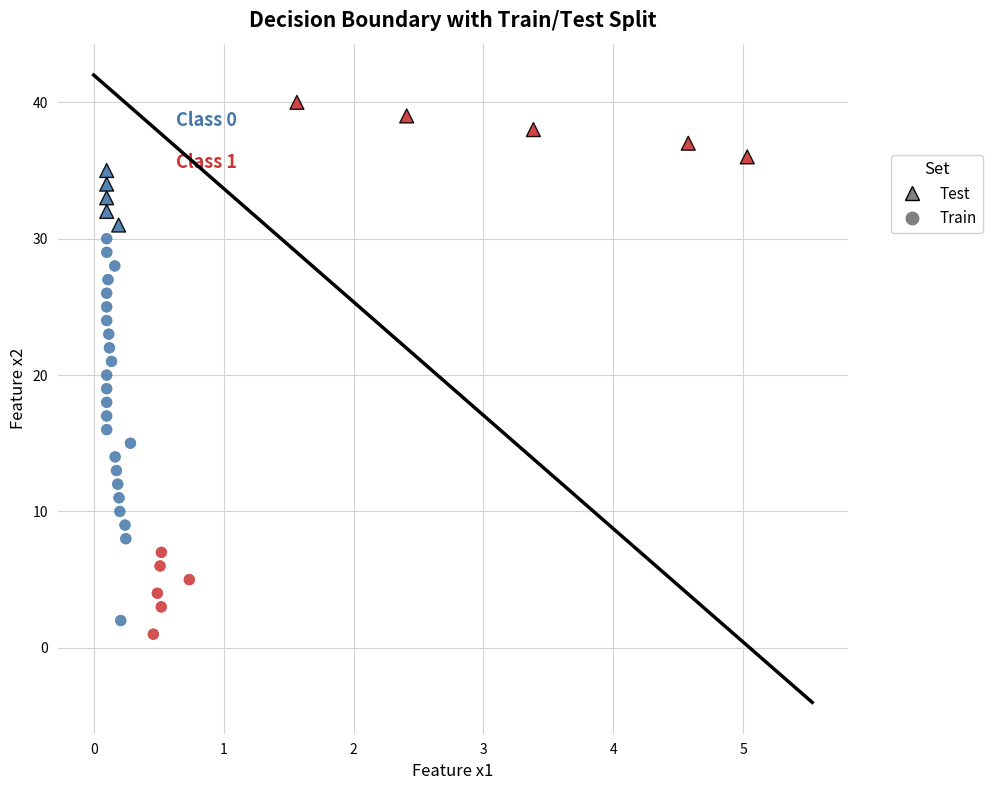

Which series contains the lowest Y value?

Train